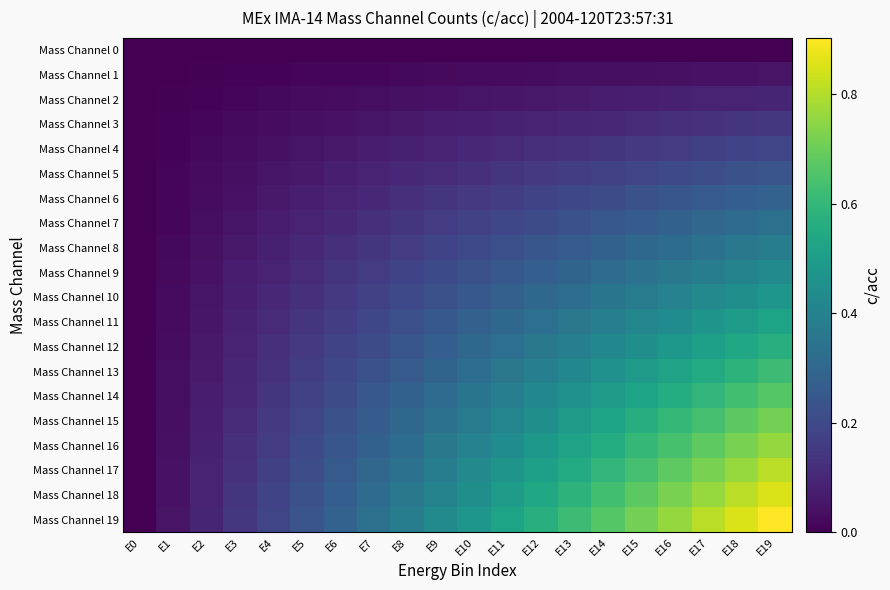

Between E17 and E18, which series saw the biggest shift?

Mass Channel 19